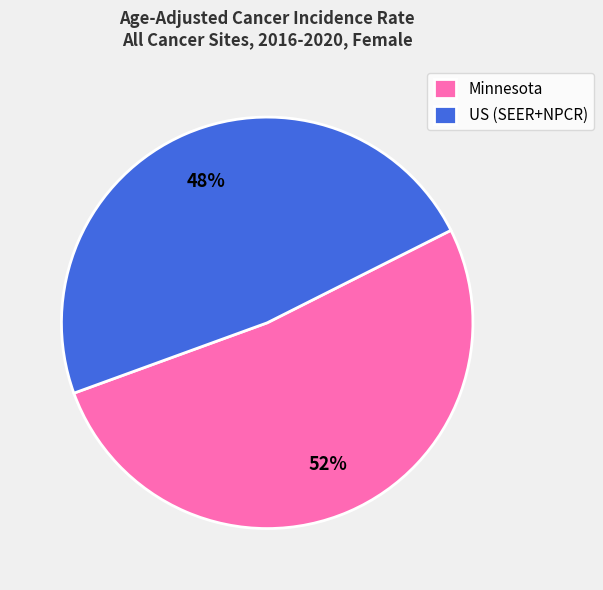

What percentage is the Minnesota slice, to the nearest percent?

52%